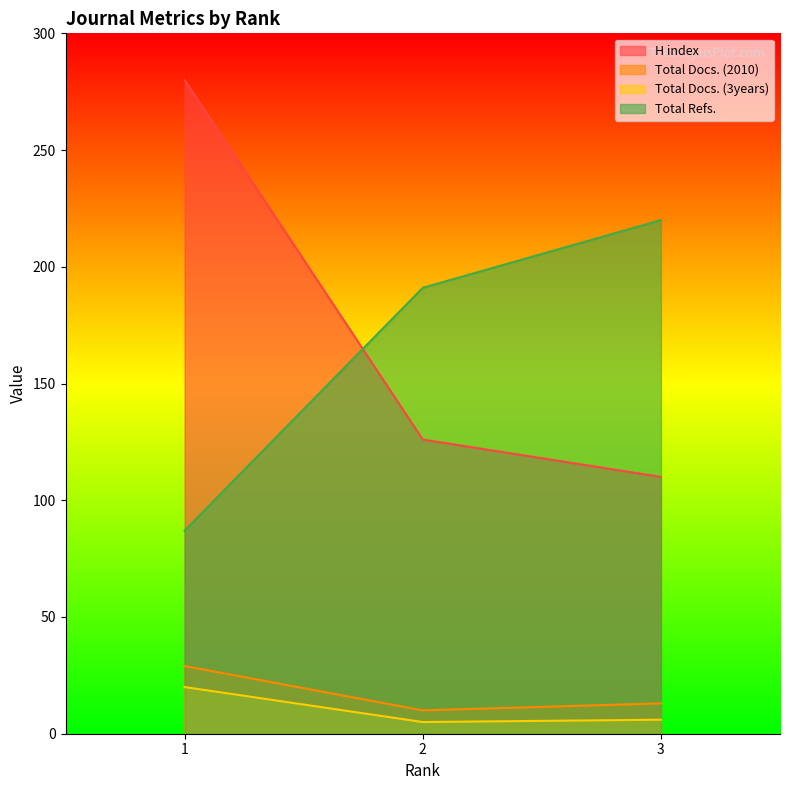

What are all the series names shown in the legend?

H index, Total Docs. (2010), Total Docs. (3years), Total Refs.